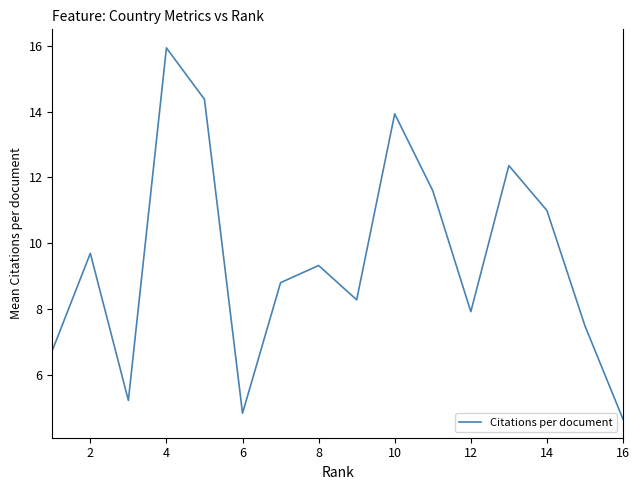

What is the smallest value displayed?

4.7